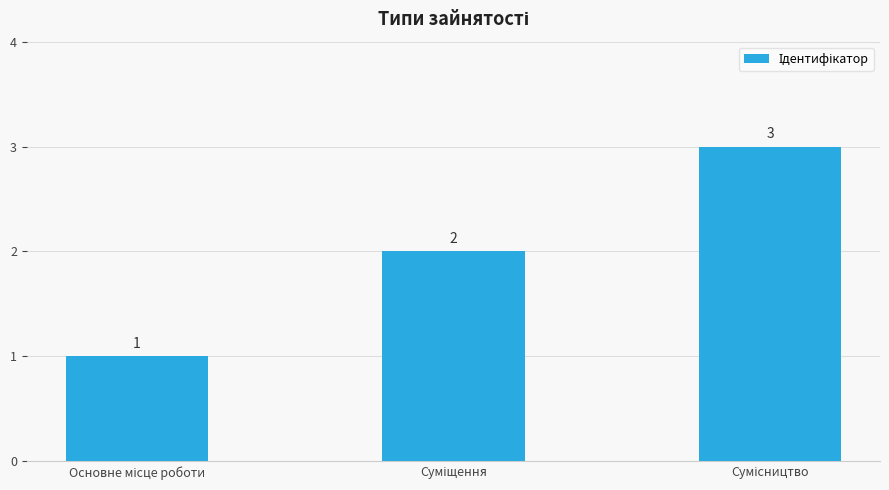

What is the maximum value shown in the chart?

3